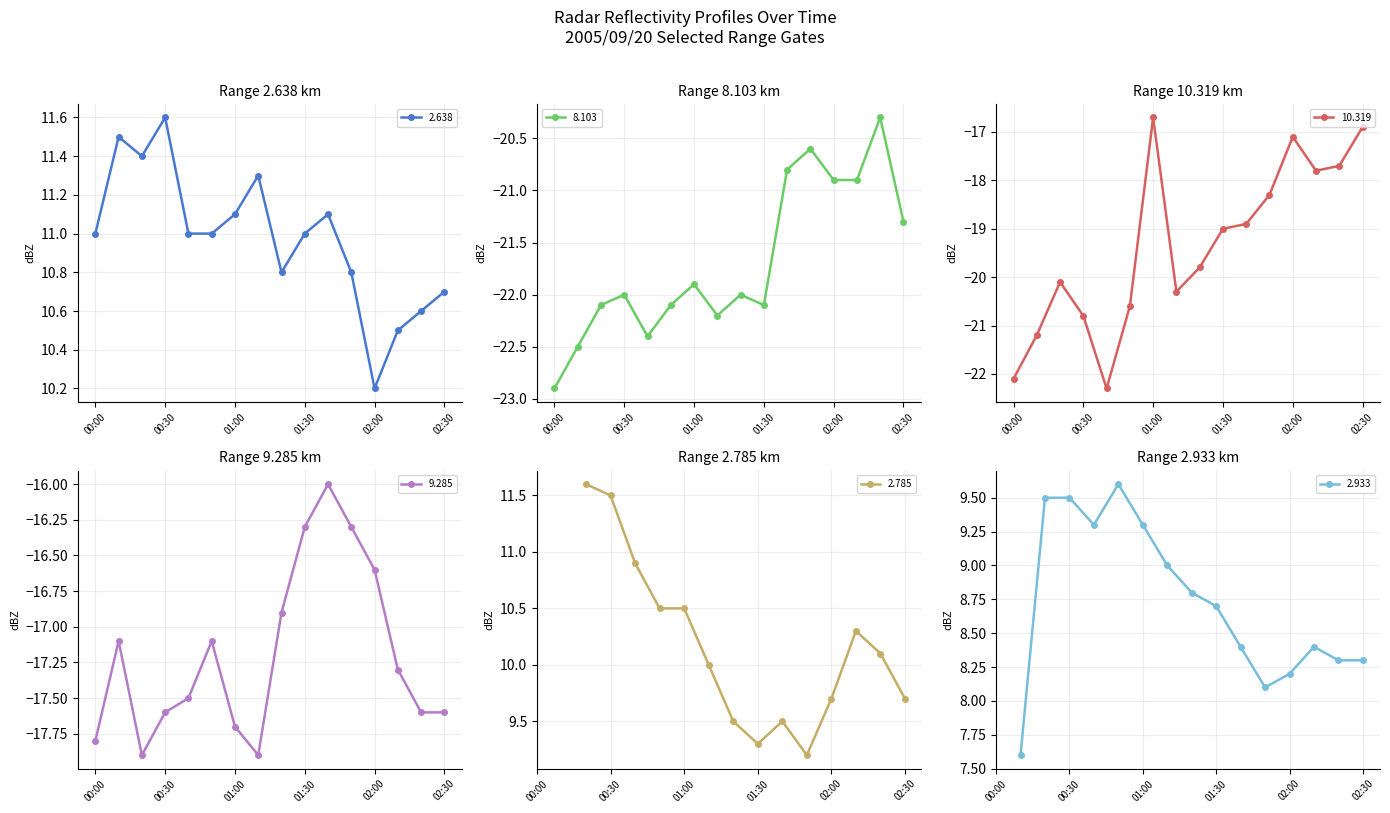

Is the value of 10.319 at 2005/09/20 01:50 greater than the value of 8.103 at 2005/09/20 00:10?

Yes